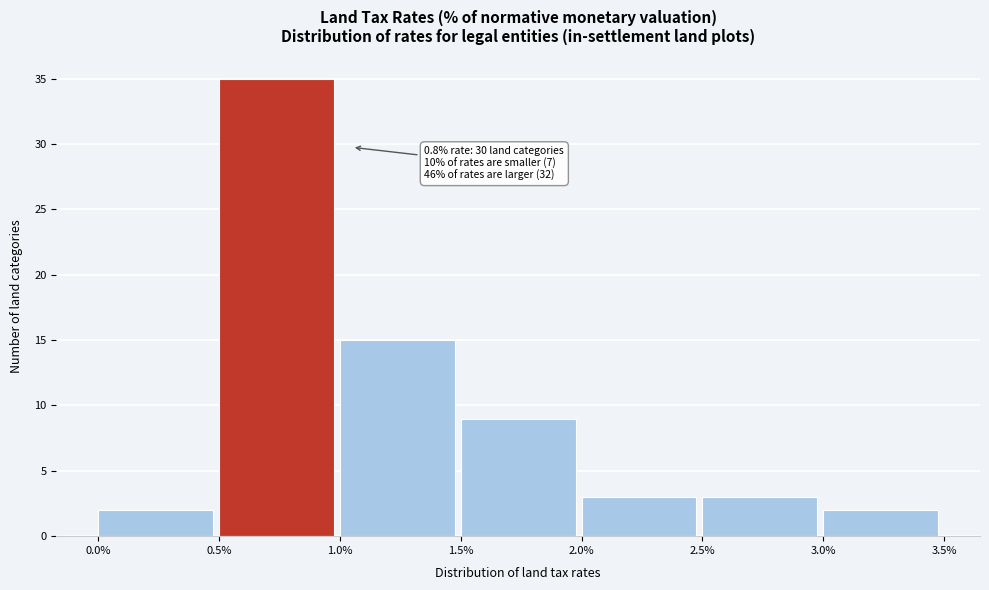

Over which range of the x-axis is the bar tallest?

0.5% to 1.0%